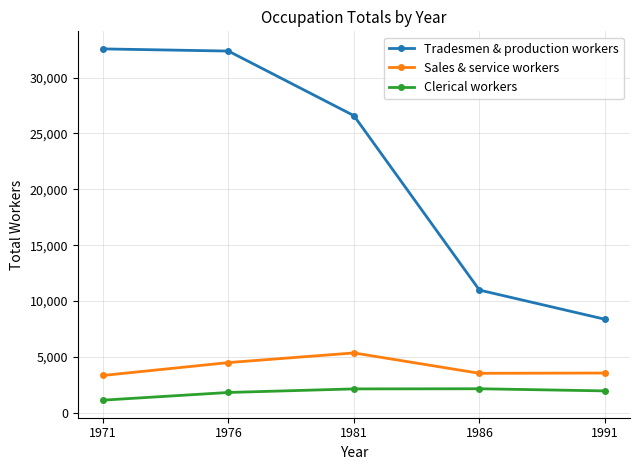

What is the value of the Clerical workers point at the 5th from the left?

1968